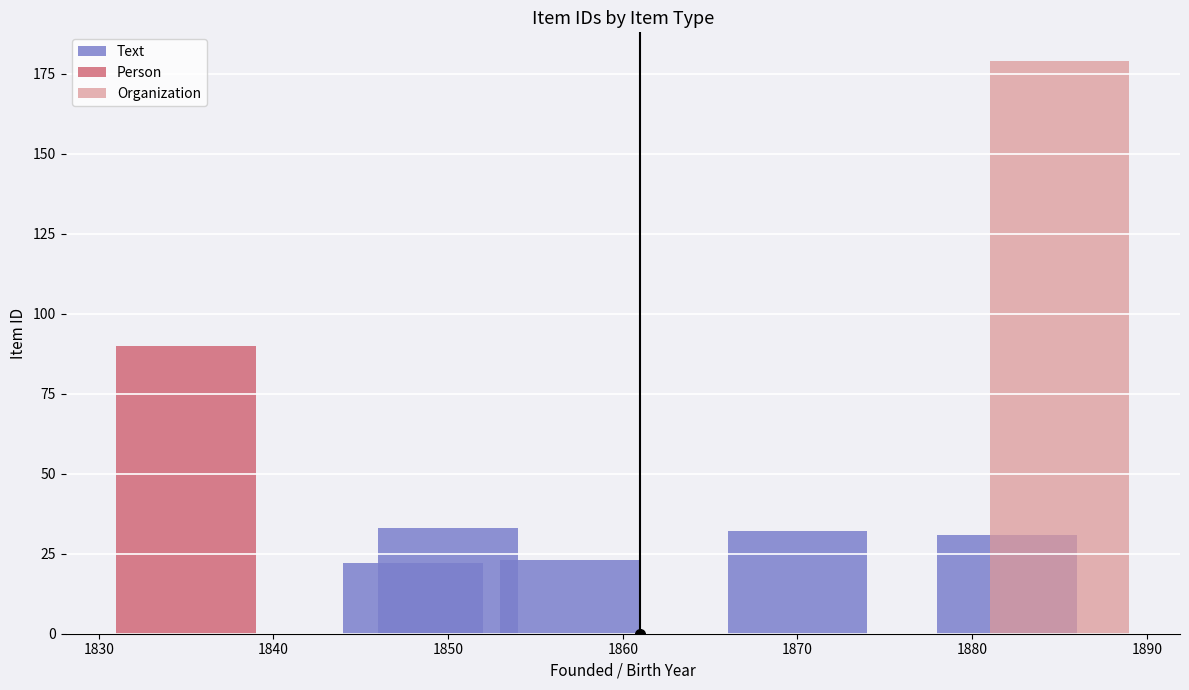

Is it true that the value at 1840 is 9?

False